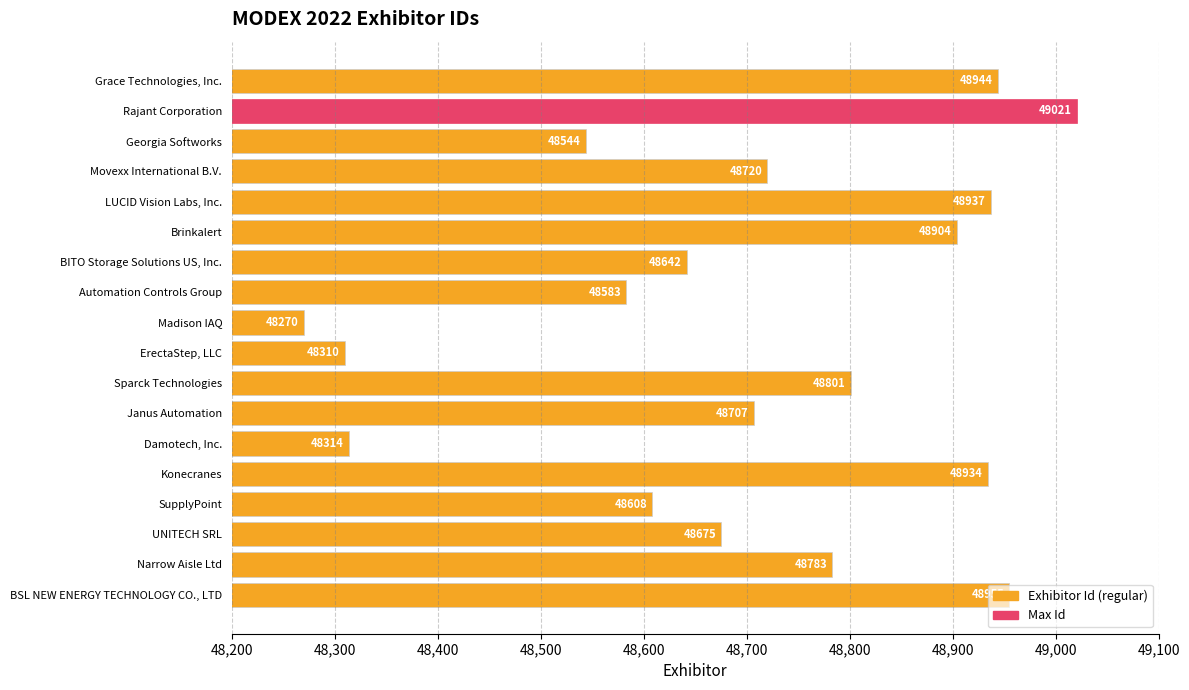

What is the minimum value shown in the chart?

48270